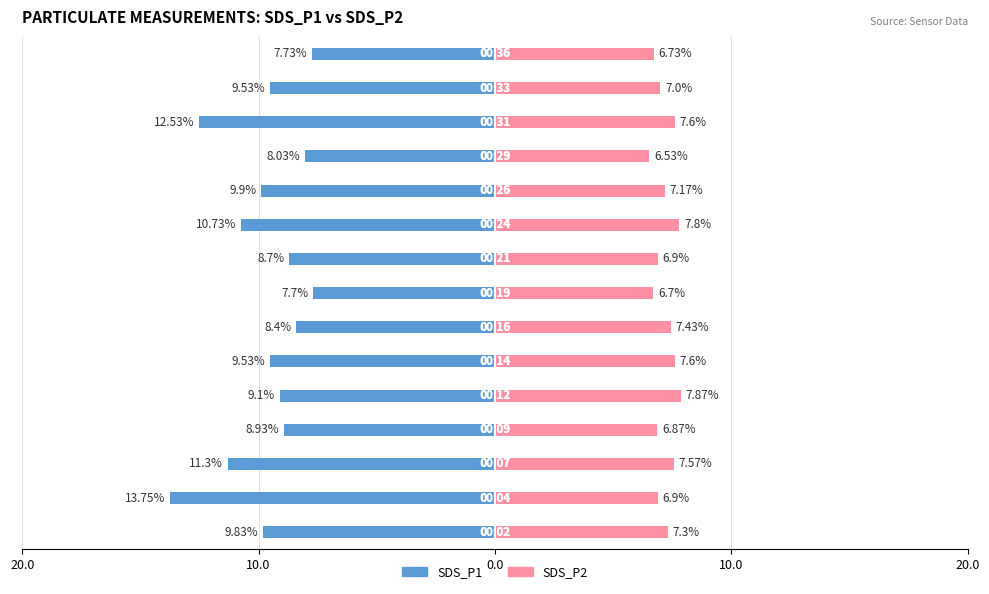

The SDS_P2 series shows 3.4 at 11. True or false?

False